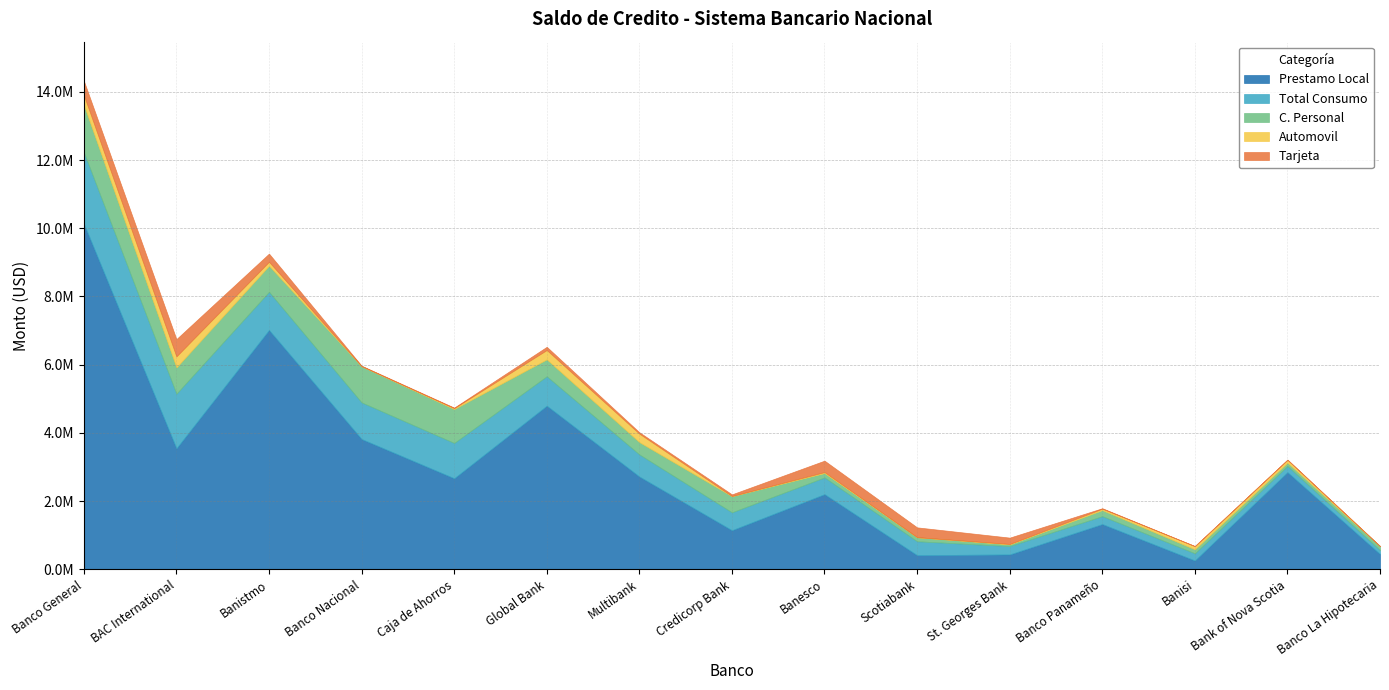

List the series in order of their peak value, highest first.

Prestamo Local, Total Consumo, C. Personal, Tarjeta, Automovil